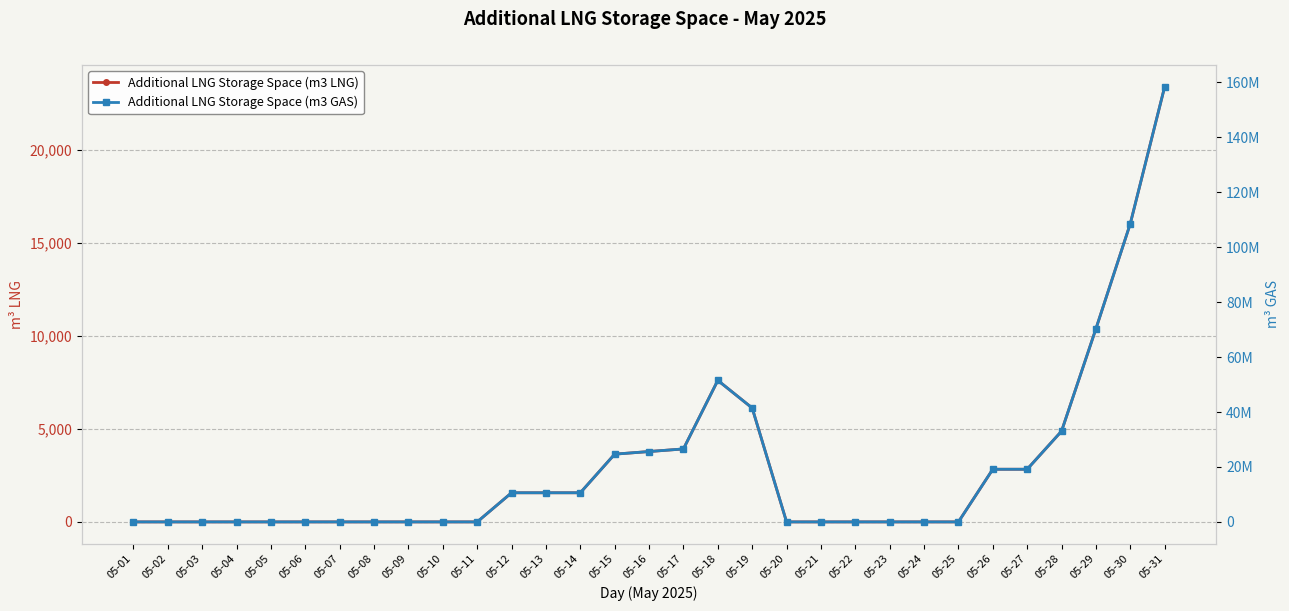

What are all the series names shown in the legend?

Additional LNG Storage Space (m3 LNG), Additional LNG Storage Space (m3 GAS)